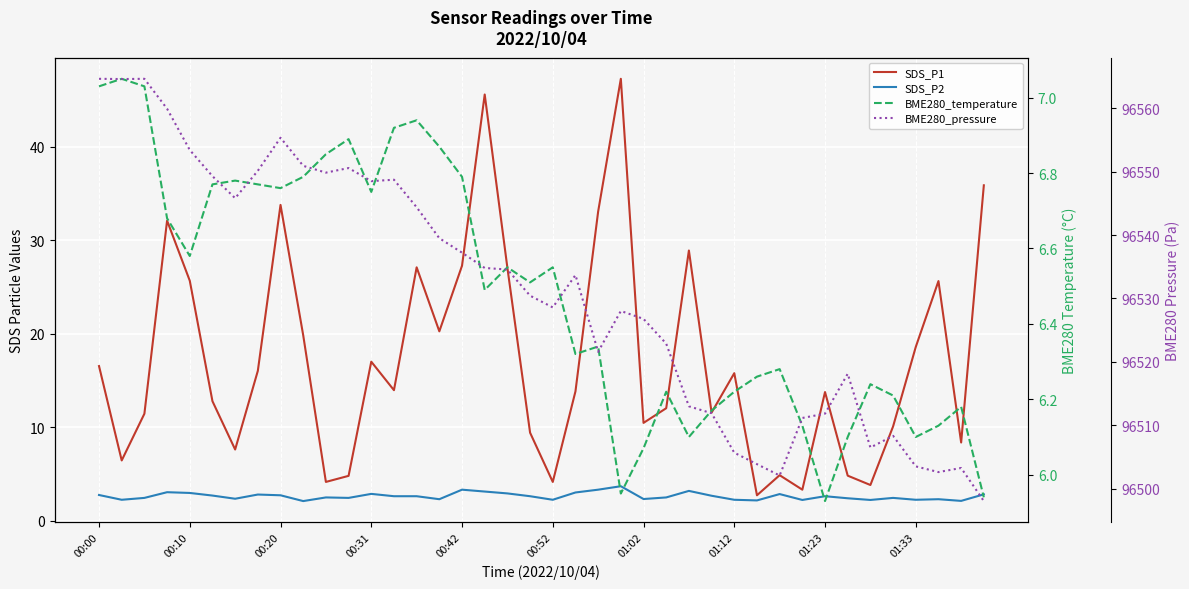

True or false: BME280_pressure has a value of 25486.5 at 21.

False